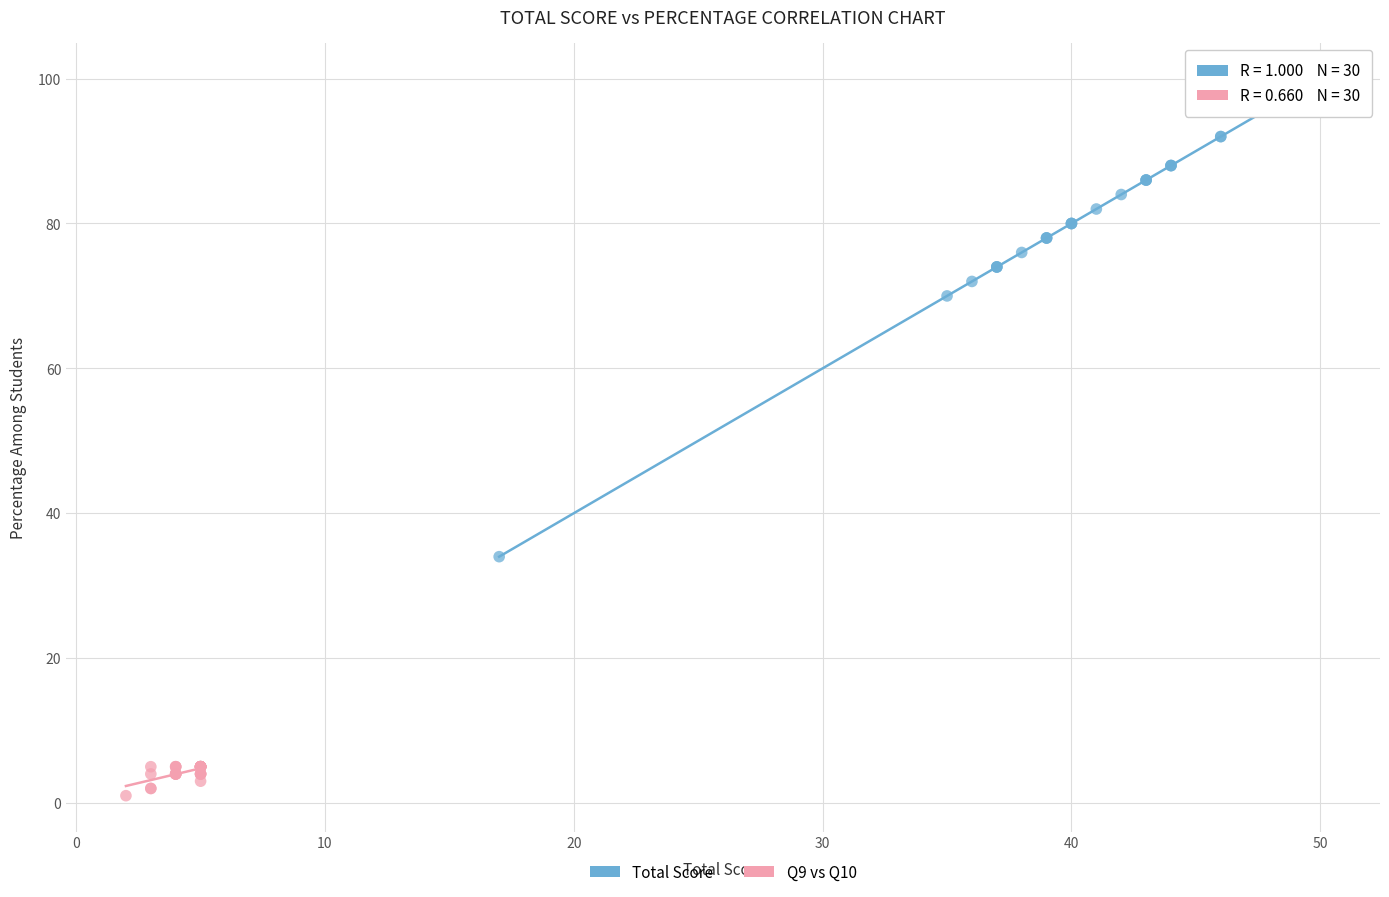

What are all the series names shown in the legend?

Total Score, Q9 vs Q10